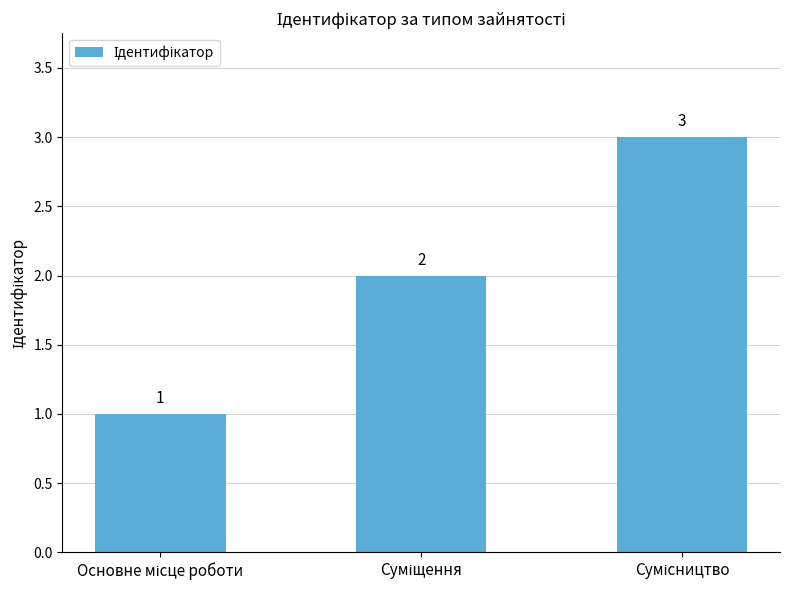

What is the maximum value shown in the chart?

3